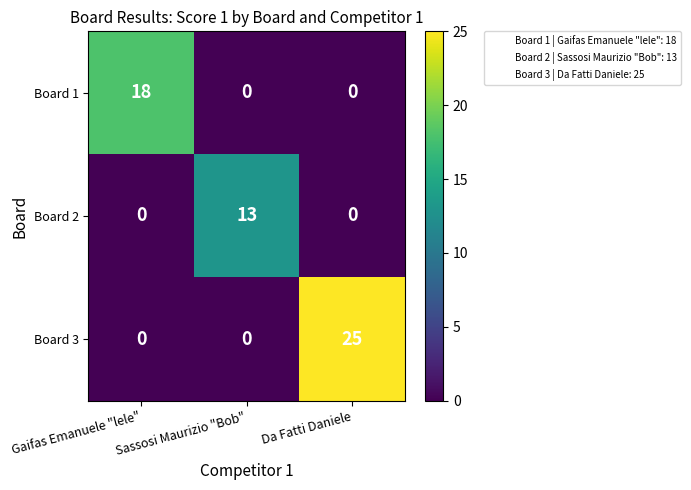

What is the difference between the maximum and minimum values in the Board 3 series?

25